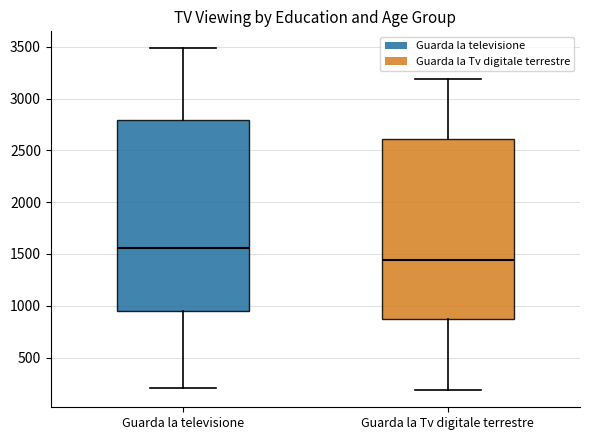

Which box's median line is the lowest?

Guarda la Tv digitale terrestre